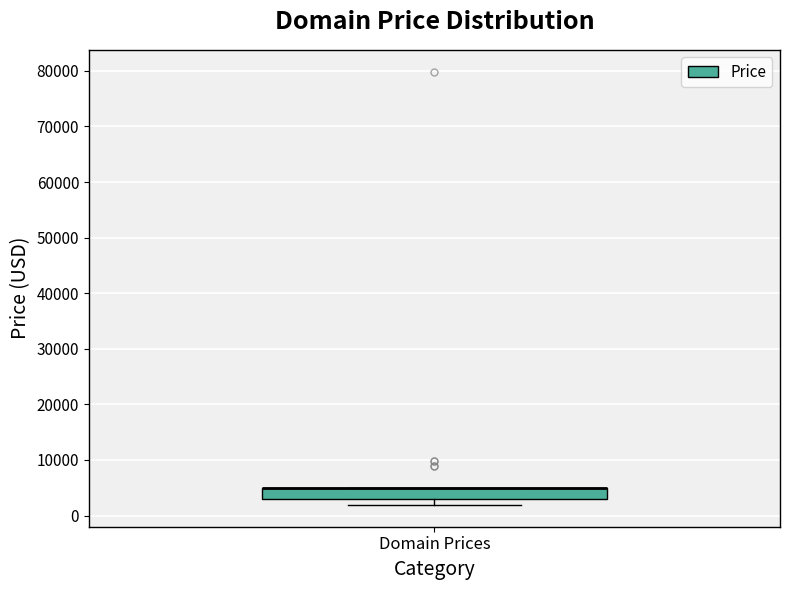

Where is the lower edge of the box for Domain Prices on the y-axis? The values are not printed on the chart, so give them approximately, as read against the axis.

3000